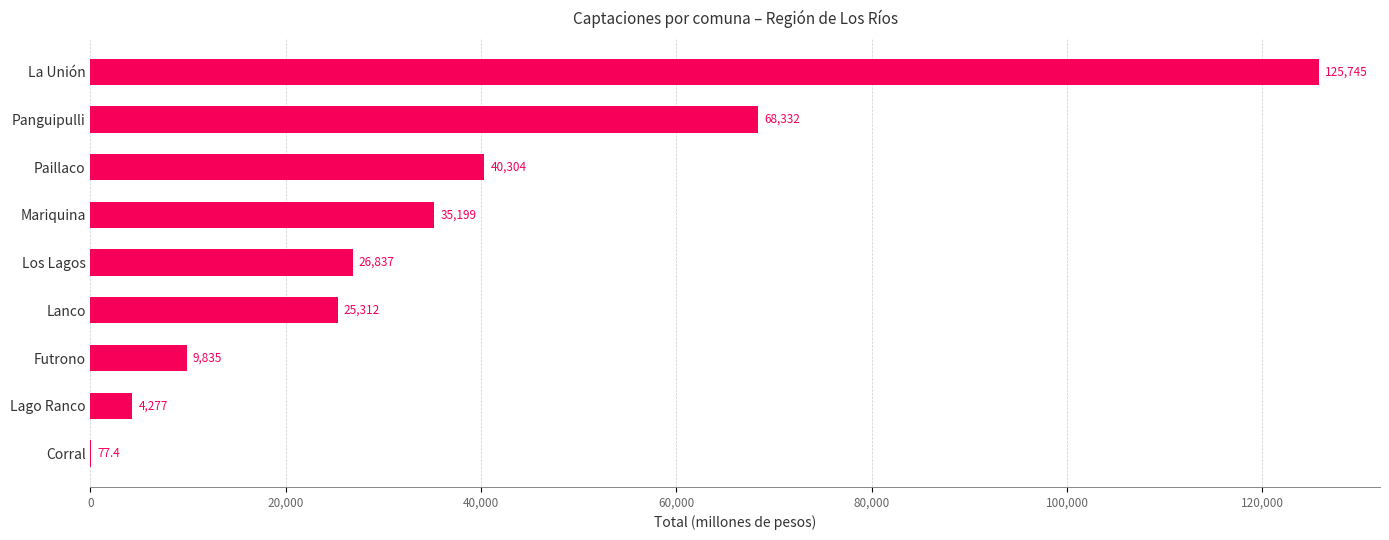

Which label corresponds to the largest value in the chart?

La Unión